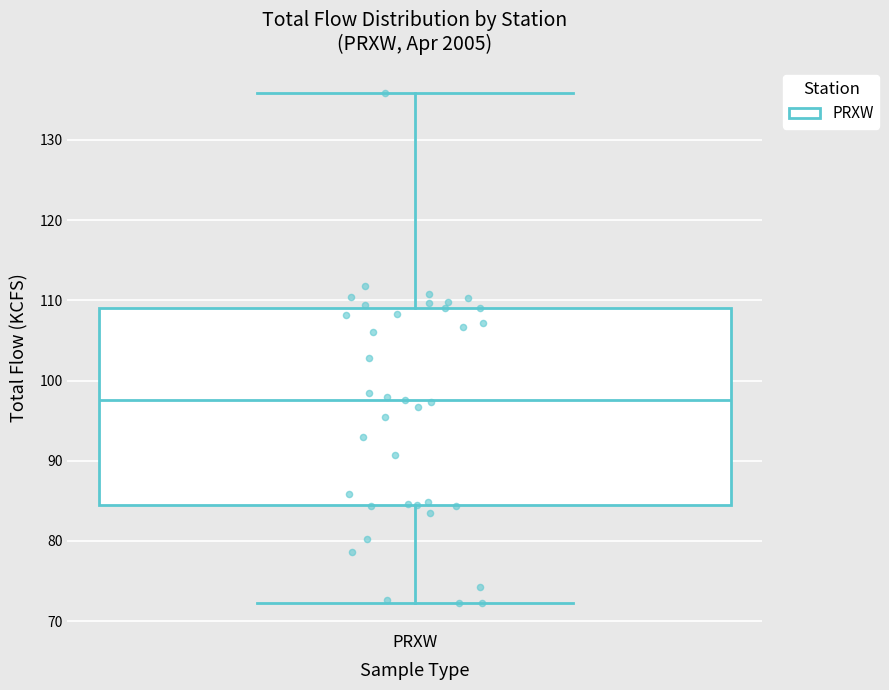

Read this box plot against the y-axis: the position of the median line, the range covered by the box, and the ends of both whiskers. The values are not printed on the chart, so give them approximately, as read against the axis.

median 98, box 85 to 109, whiskers 72 to 136